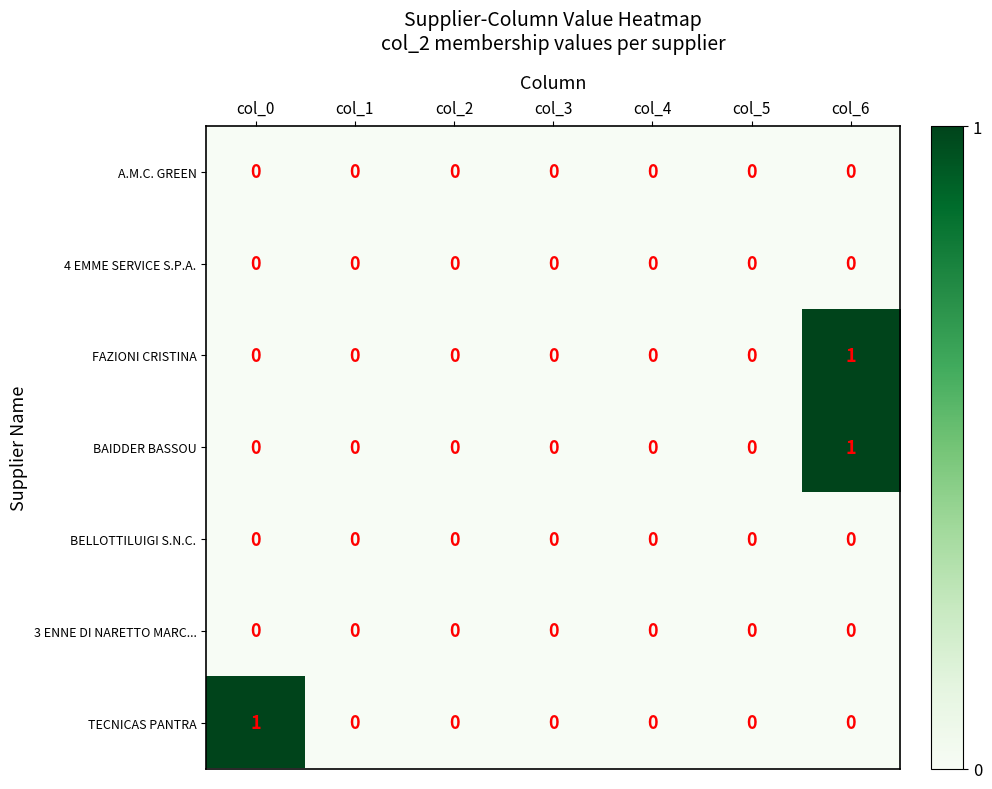

True or false: A.M.C. GREEN has a value of 0 at col_6.

True